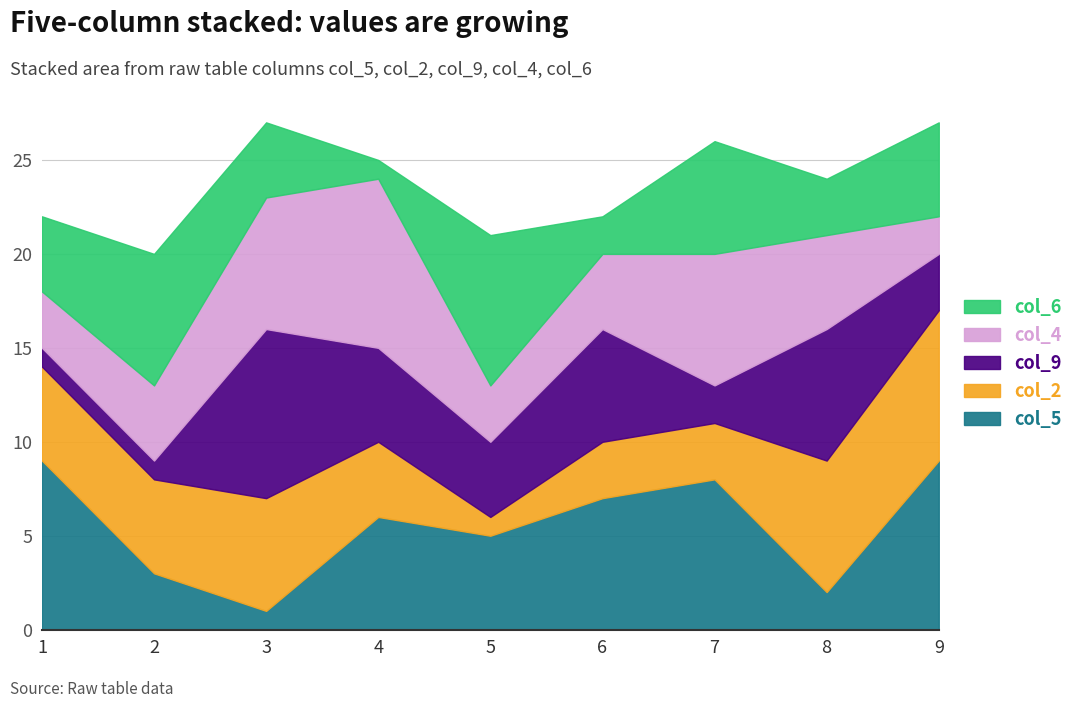

What is the sum of all col_2 values?

42